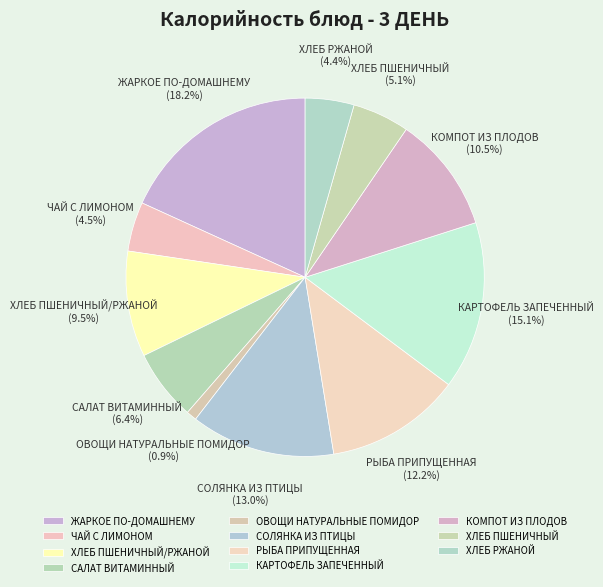

To the nearest percent, what is the difference between the largest and smallest slice percentages?

17%